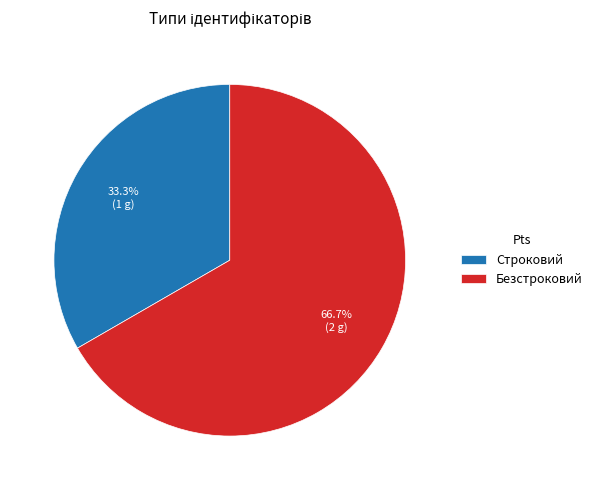

Rank the categories by value from highest to lowest.

Безстроковий, Строковий